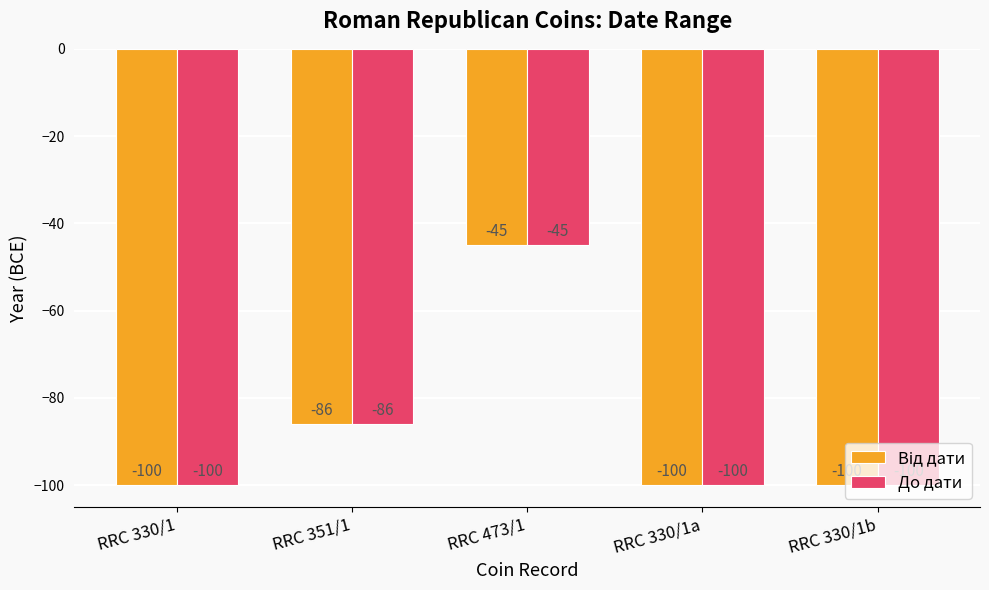

How many bars are there in total?

10